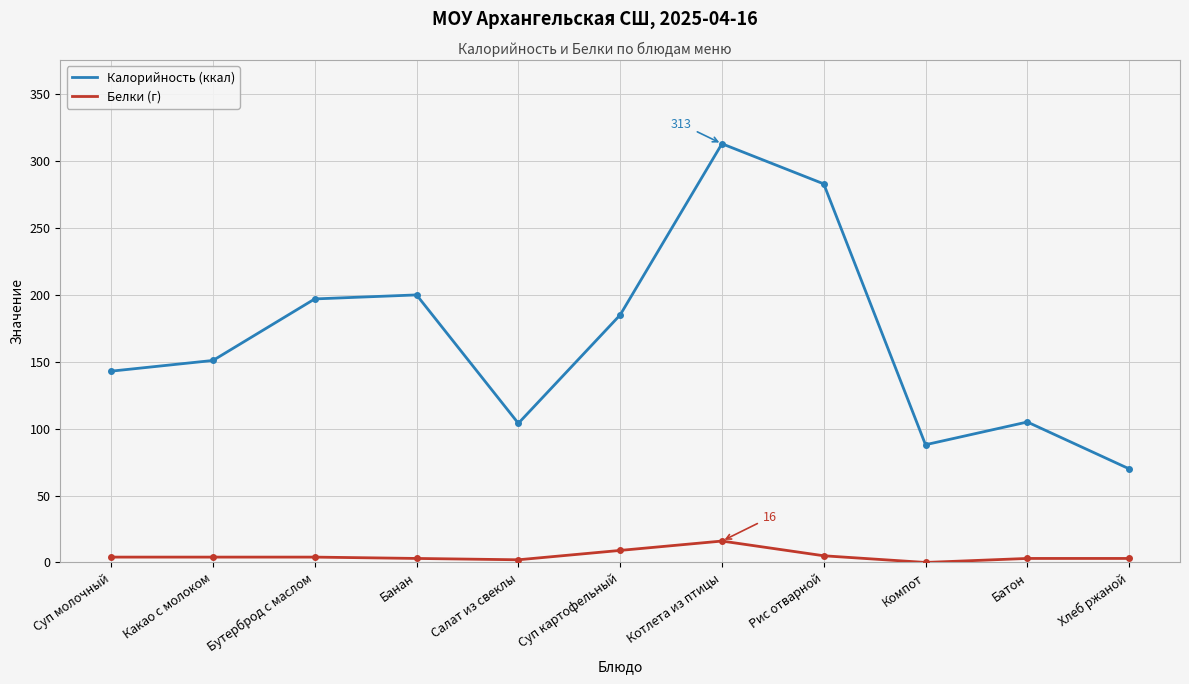

Read the Белки (г) value at Котлета из птицы.

16